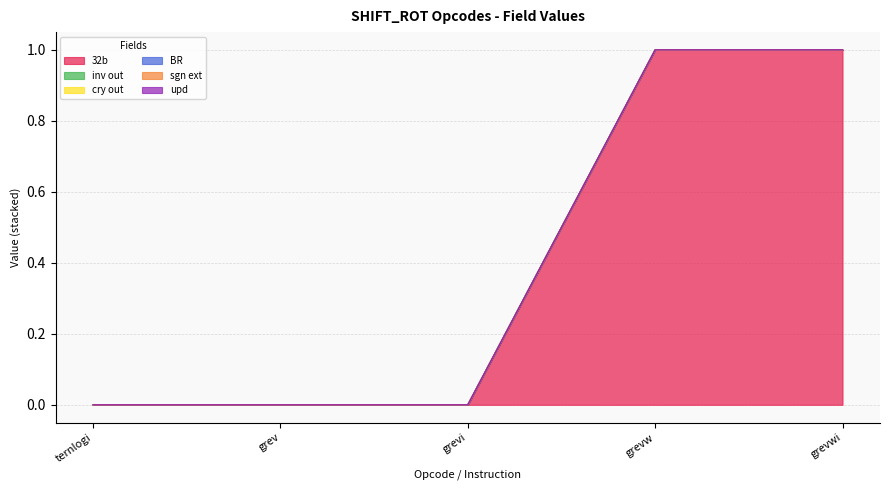

At how many categories does at least one series exceed 0?

2